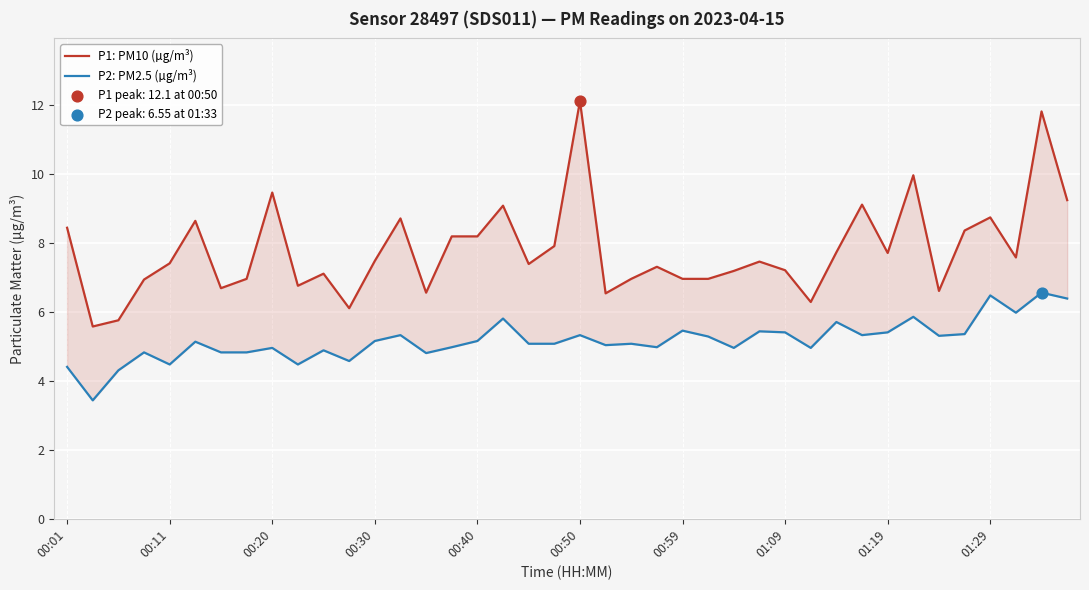

At which category is the sum across all series the highest?

38